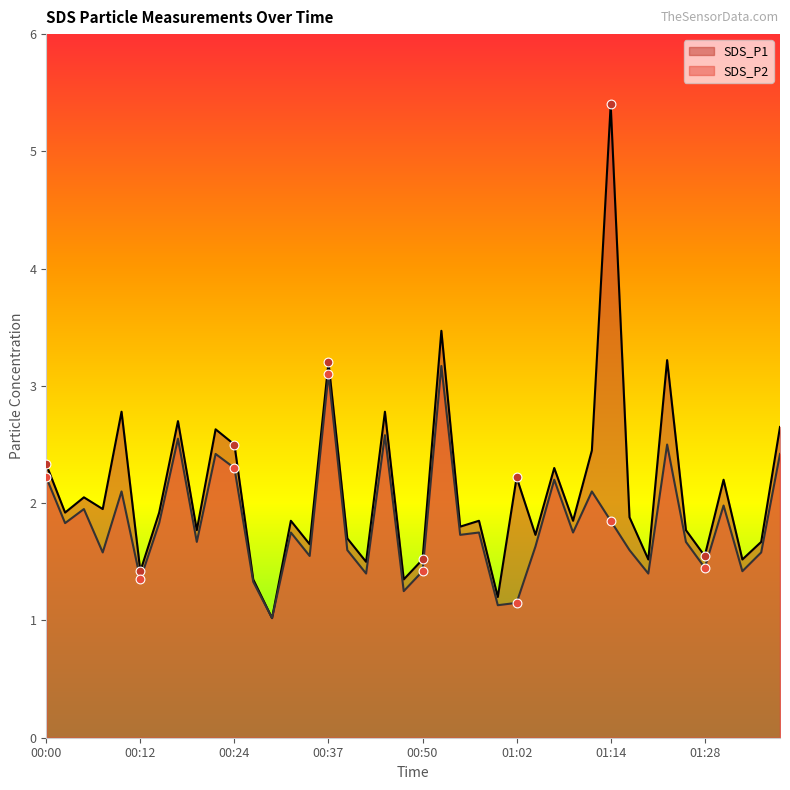

Which series contains the lowest Y value?

SDS_P1